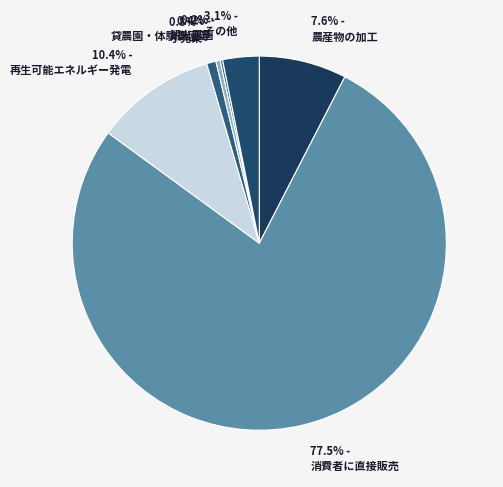

To the nearest percent, what is the difference between the largest and smallest slice percentages?

77%